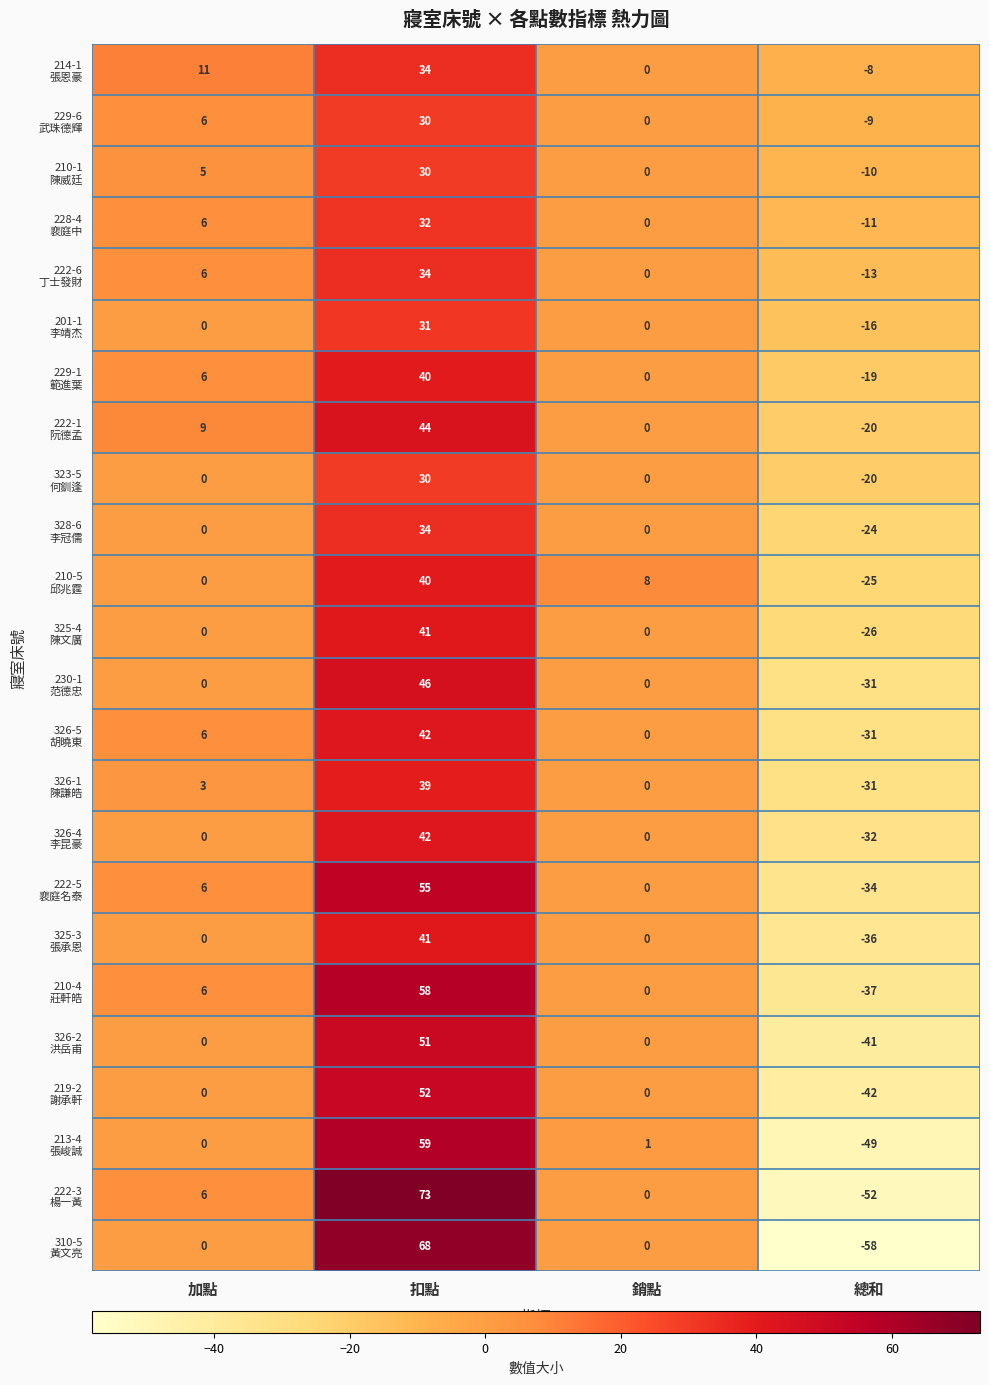

What is the spread (max minus min) of values at 銷點?

8